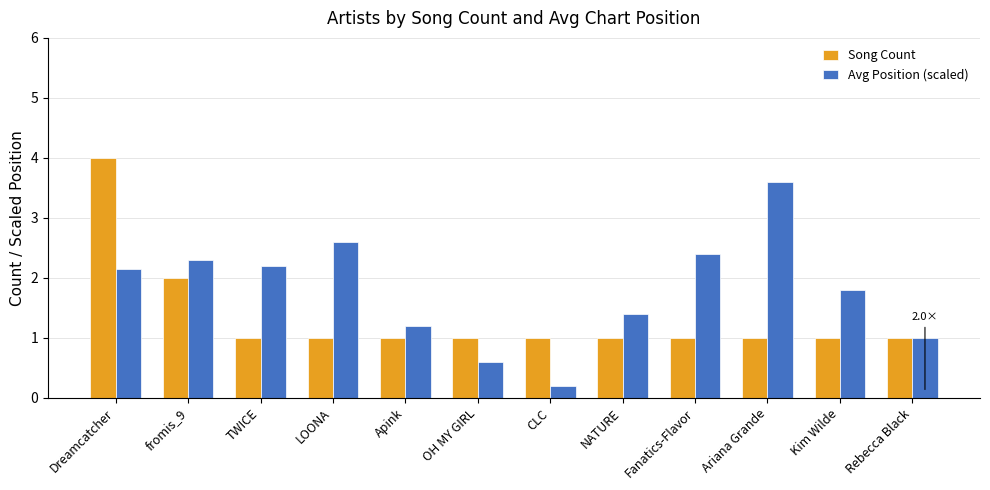

The Avg Position (scaled) series shows 1.8 at Kim Wilde. True or false?

True